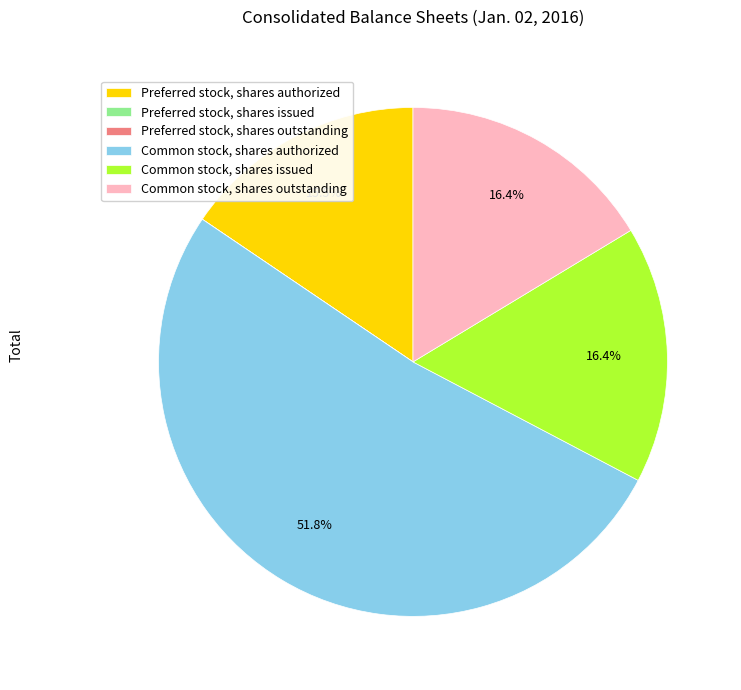

To the nearest percent, what portion does Common stock, shares issued represent?

16%